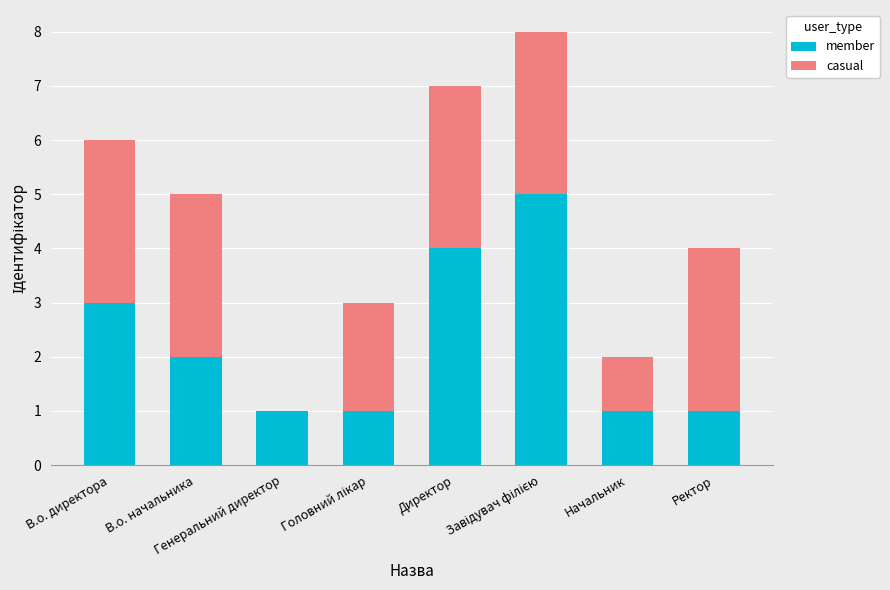

What is the sum of all member values?

18